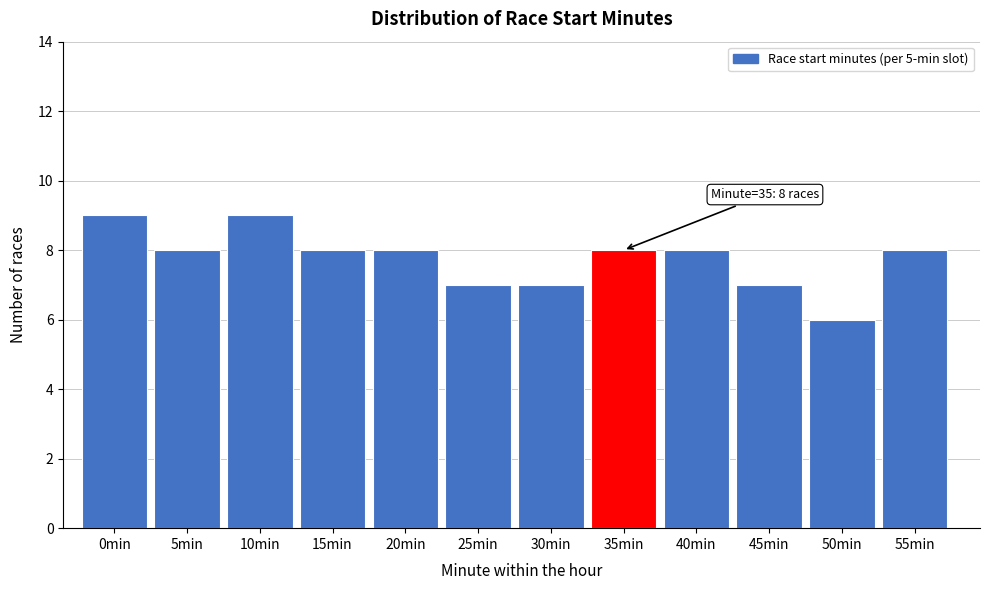

Reading left to right, list all the values displayed in this chart.

0min=9	5min=8	10min=9	15min=8	20min=8	25min=7	30min=7	35min=8	40min=8	45min=7	50min=6	55min=8